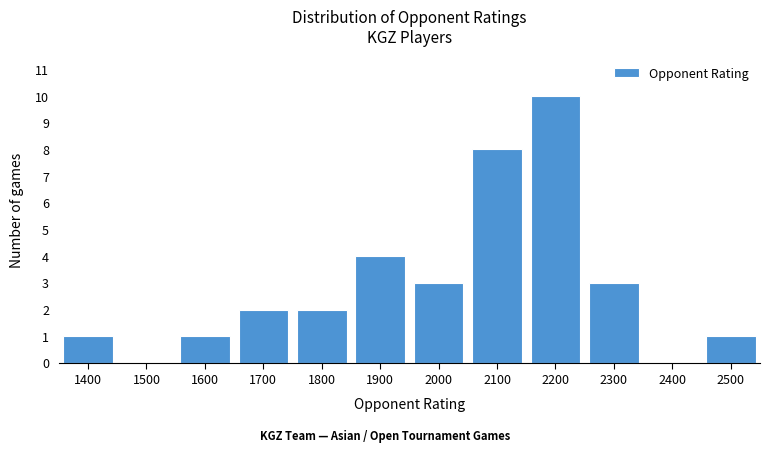

Reading right to left, what are all the values shown in this chart?

2500=1	2400=0	2300=3	2200=10	2100=8	2000=3	1900=4	1800=2	1700=2	1600=1	1500=0	1400=1